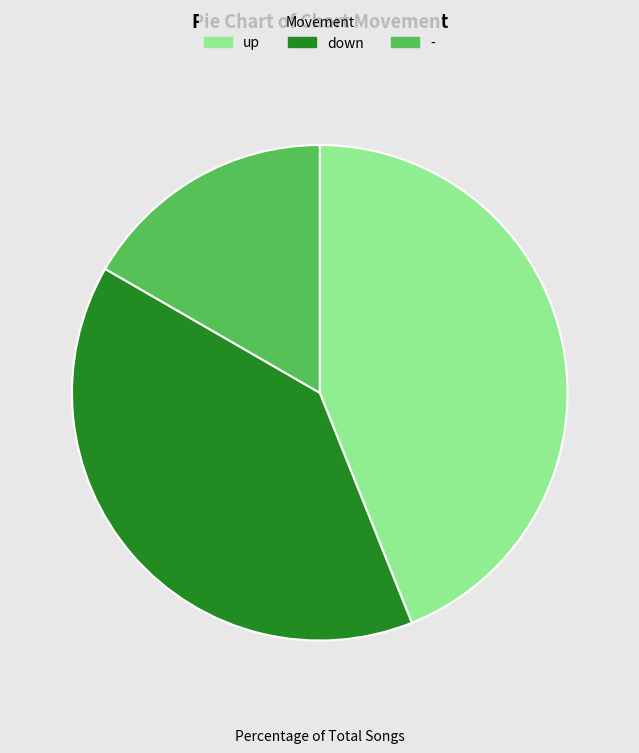

Is the sum of - and down greater than half?

Yes